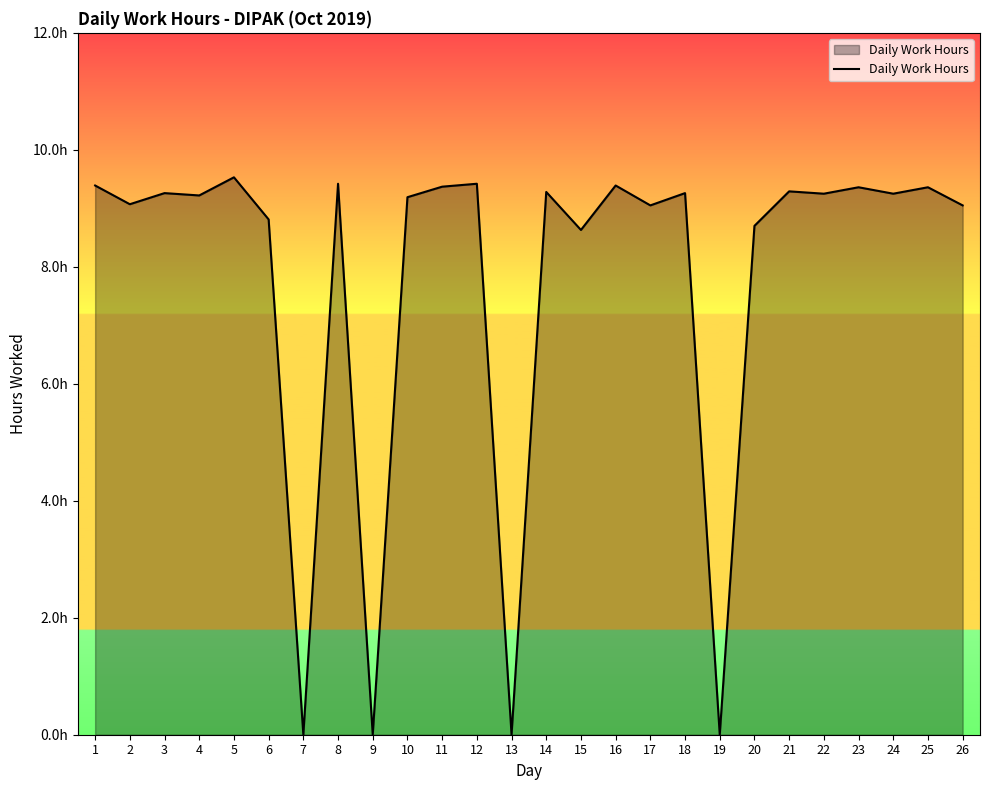

At which label does the data first exceed 9?

1